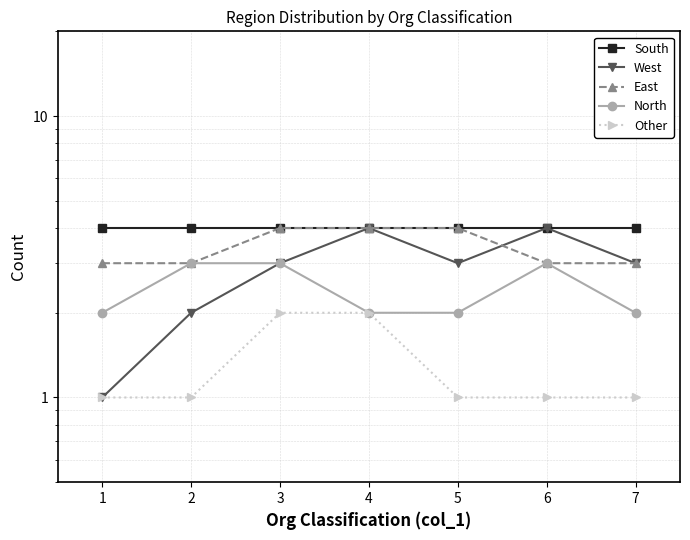

What is the difference between the highest and lowest values at 3?

2